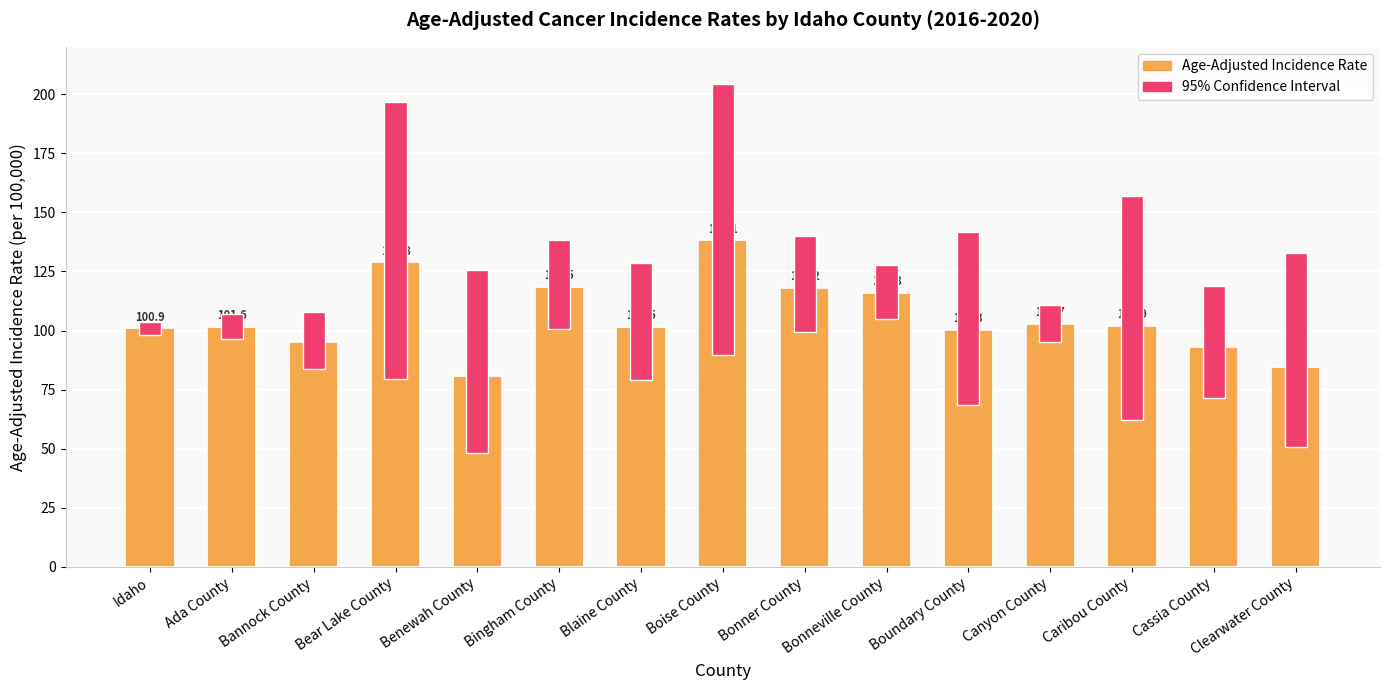

Where is Age-Adjusted Incidence Rate nearest to the value 109?

Canyon County